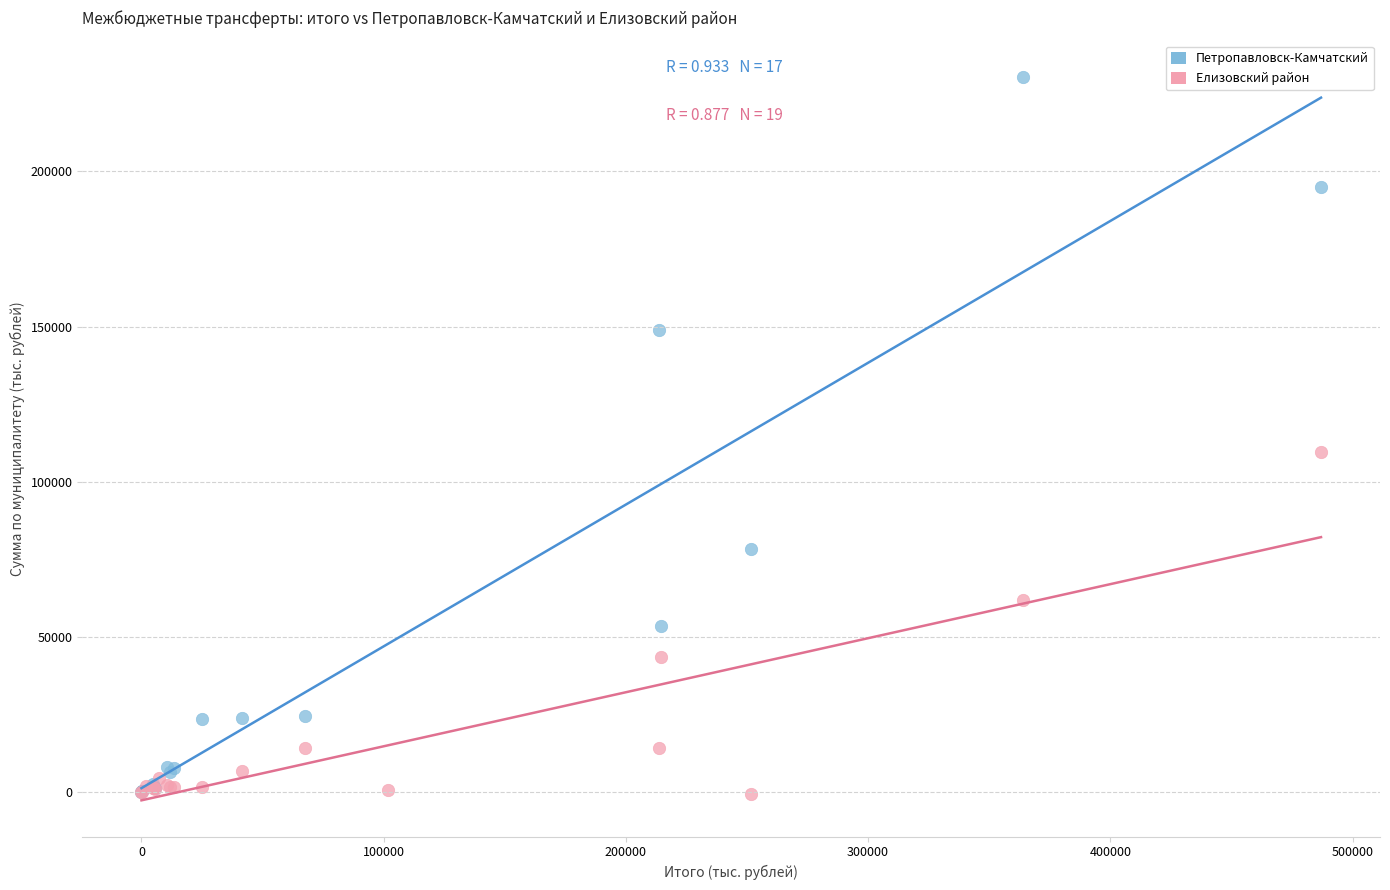

Which series contains the highest Y value?

Петропавловск-Камчатский